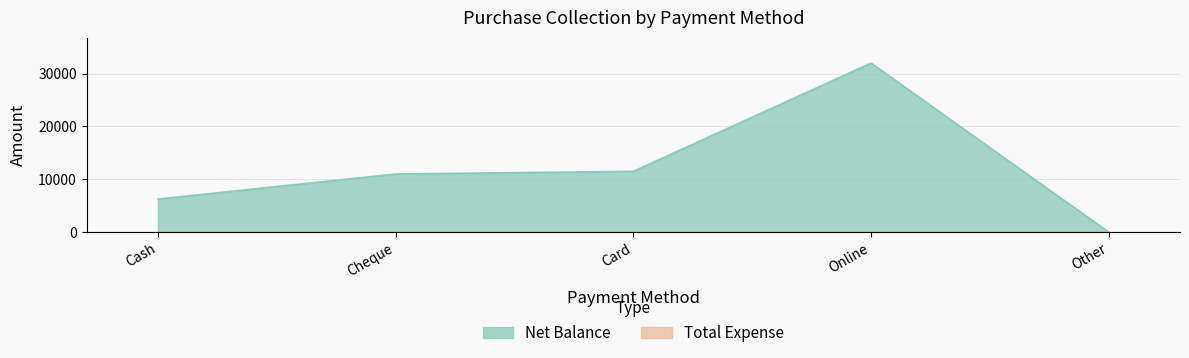

What is the value of the 3rd point from the left?

11500